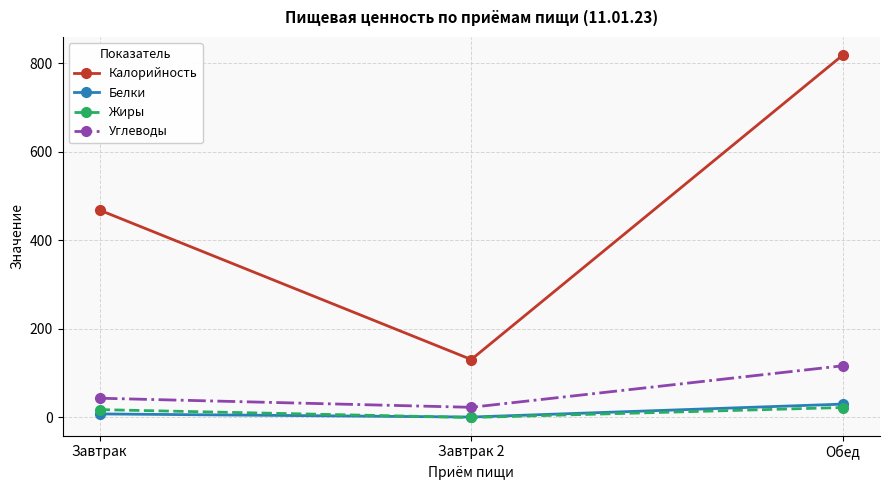

How many values in the Углеводы series exceed 43?

2